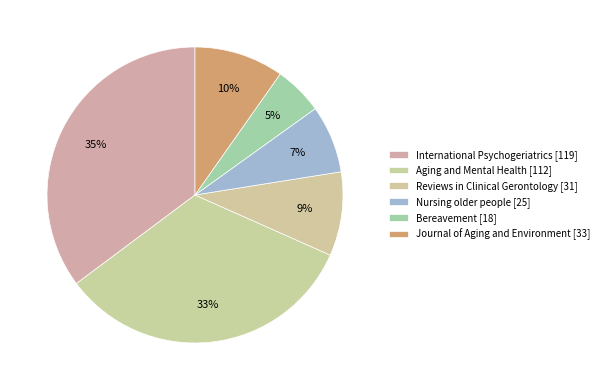

To the nearest percent, what is the difference between the largest and smallest slice percentages?

30%